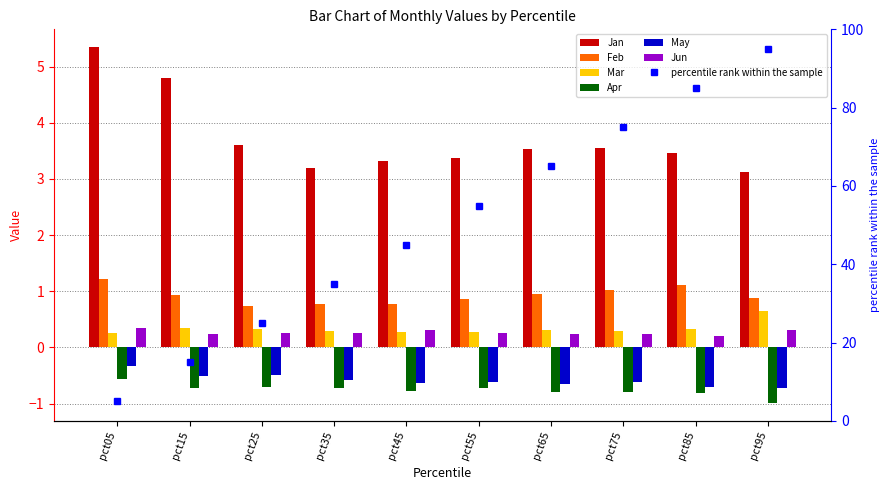

At which category is the sum across all series the highest?

pct05